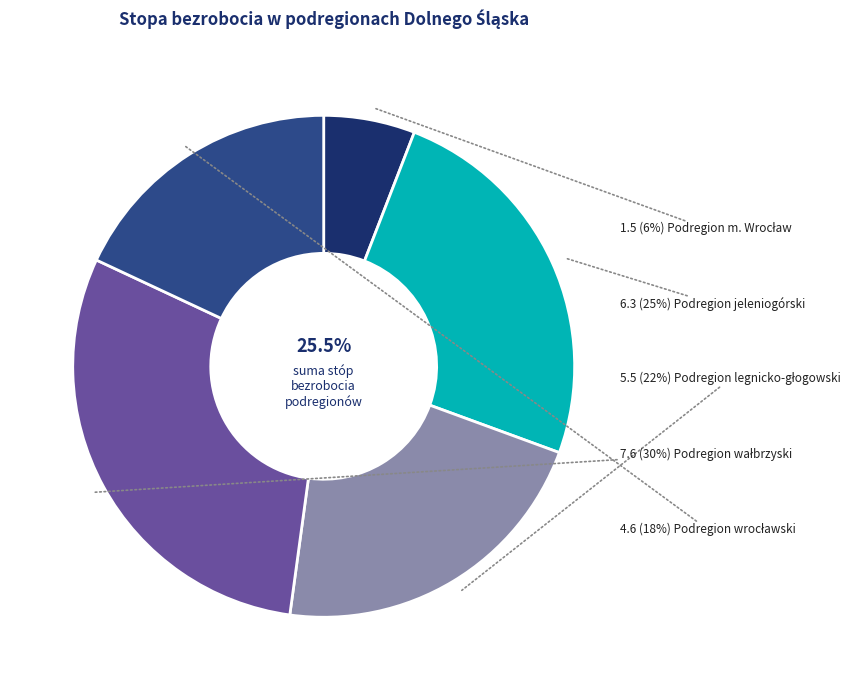

What percentage is the Podregion jeleniogórski slice, to the nearest percent?

25%